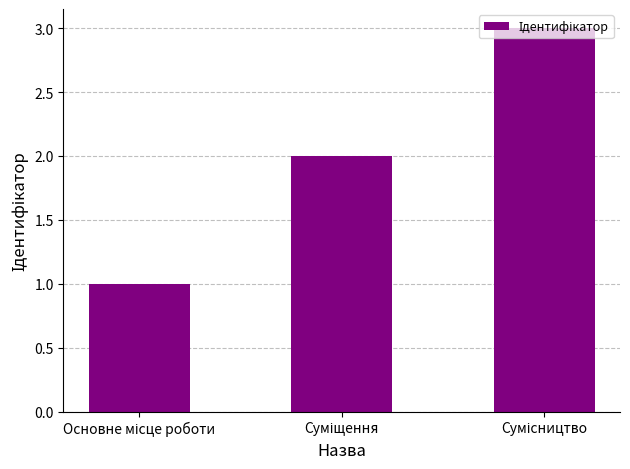

What is the difference between the second highest and minimum values?

1